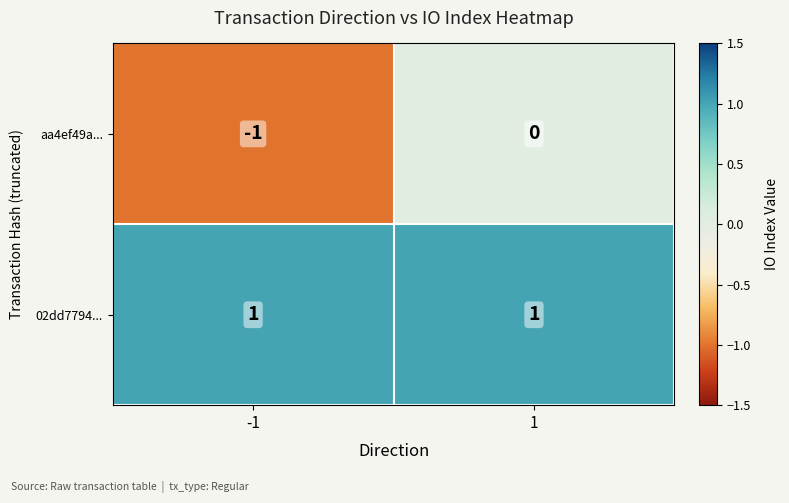

Between -1 and 1, which series saw the biggest shift?

aa4ef49a...